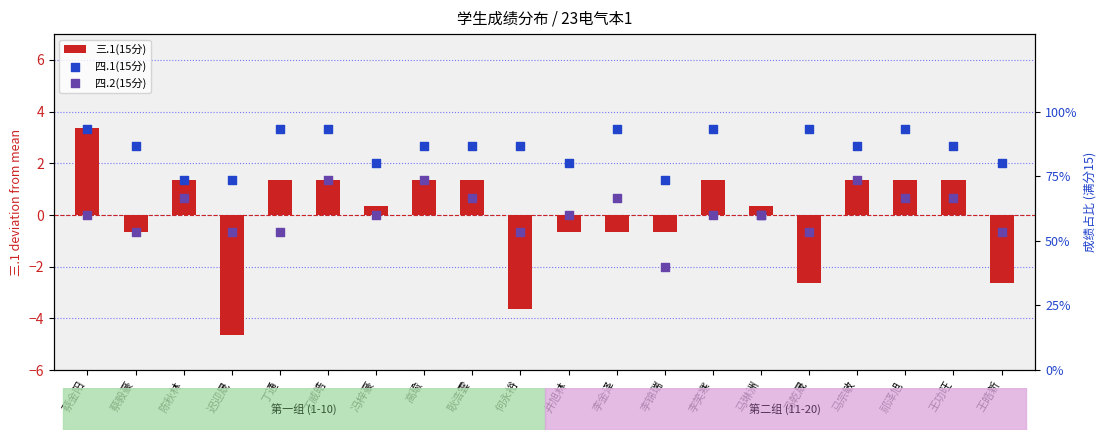

What is the total value across all series at 耿浩雲?

2.9